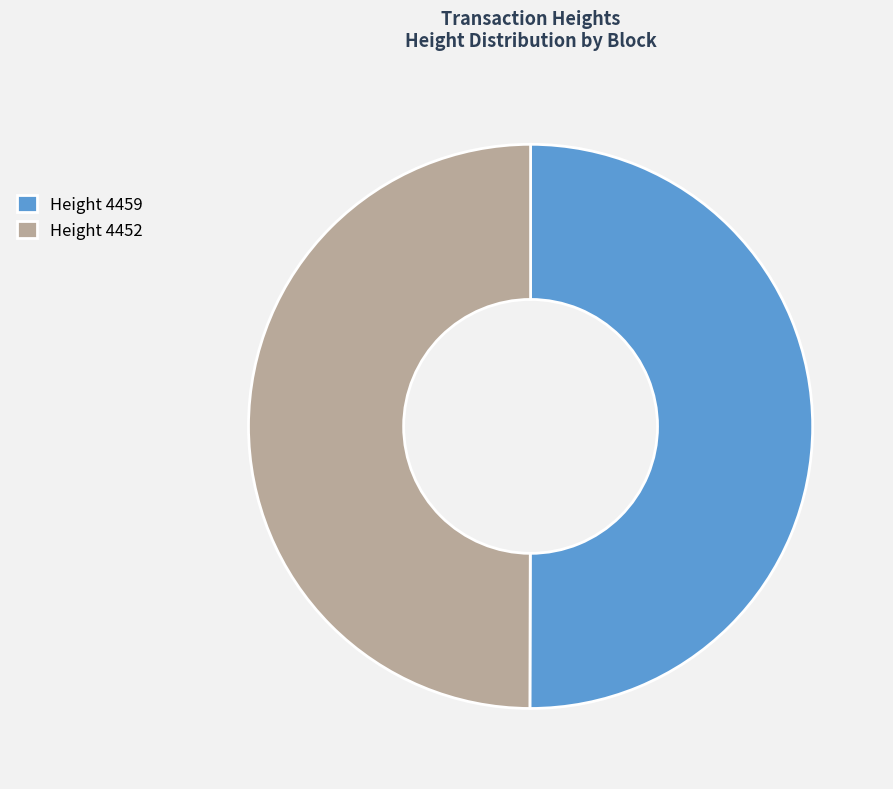

Combined, do Height 4459 and Height 4452 account for over 50%?

Yes